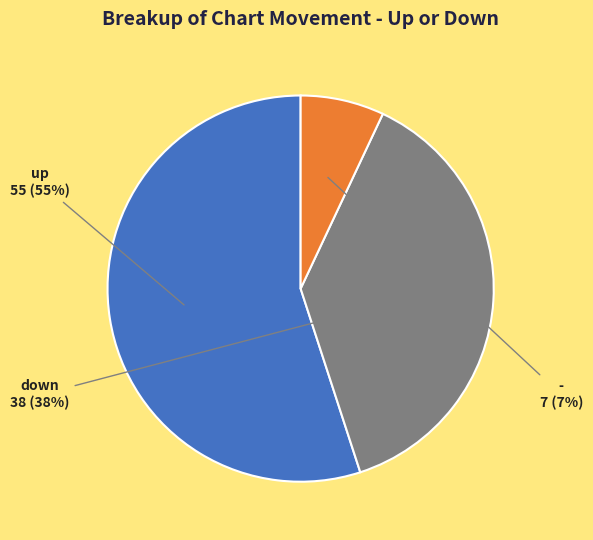

Count the number of slices in the pie.

3